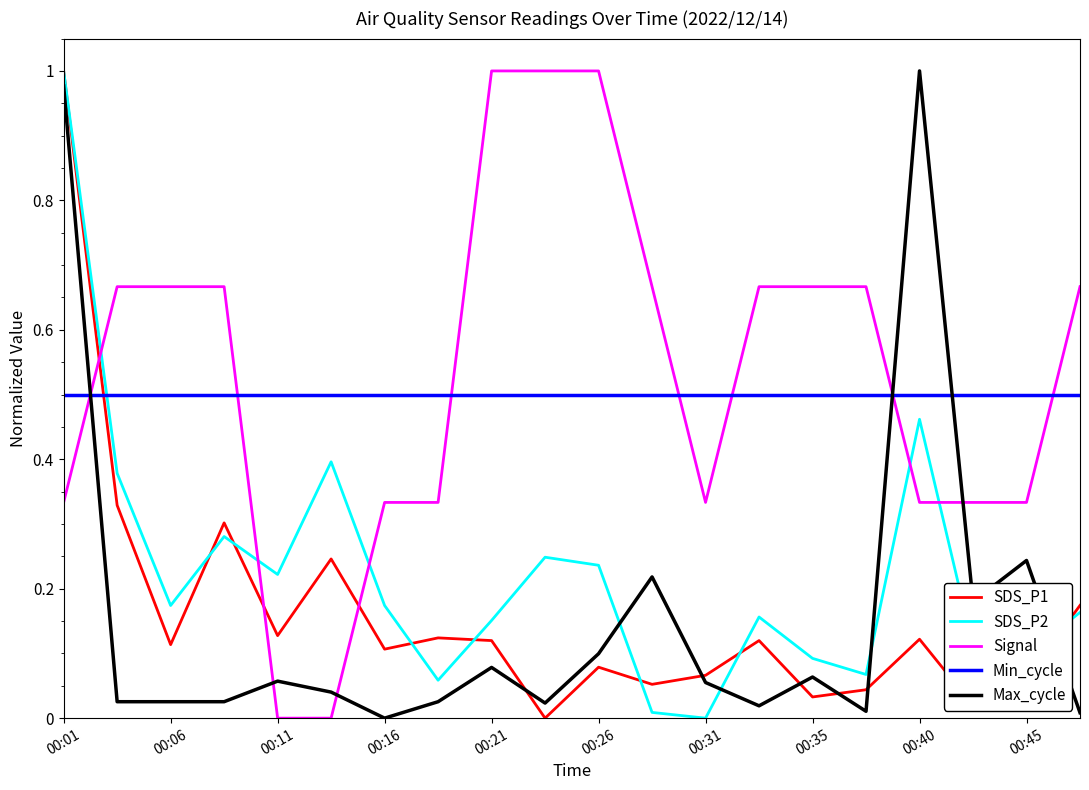

How many lines are shown in the chart?

5